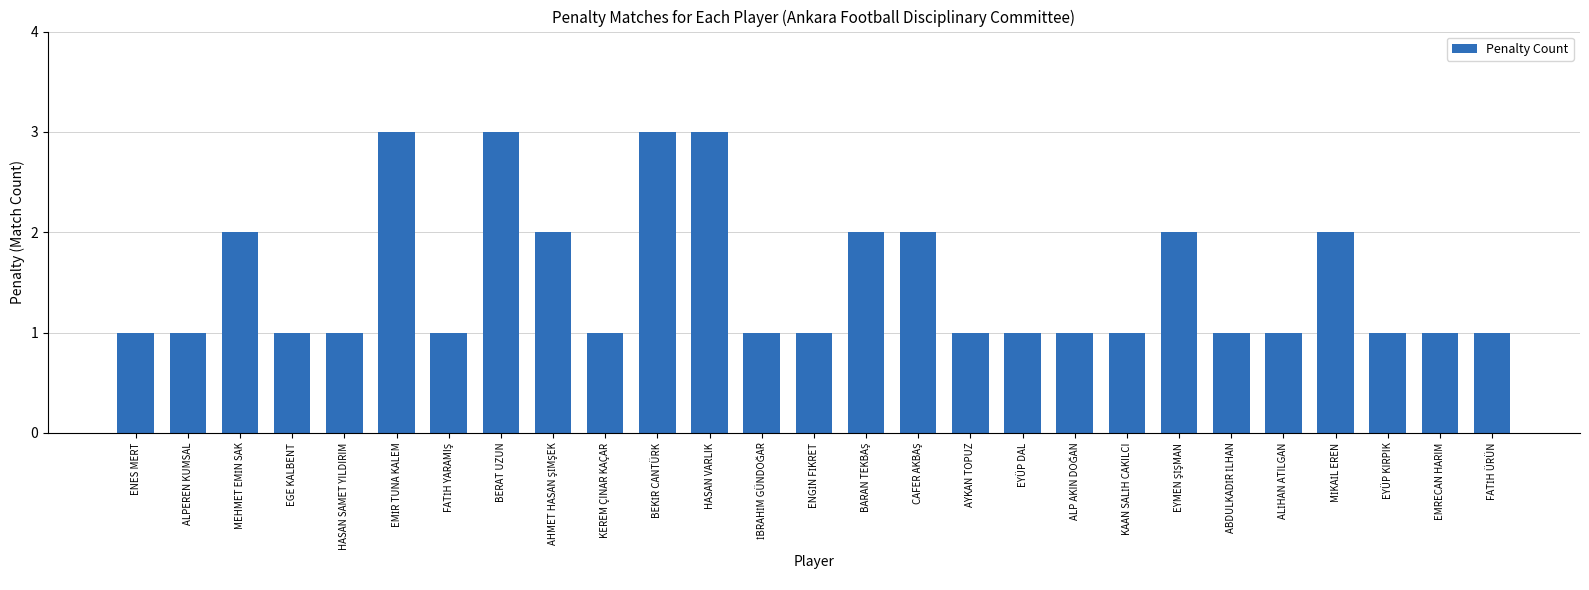

What is the value of the 24th bar from the left?

2